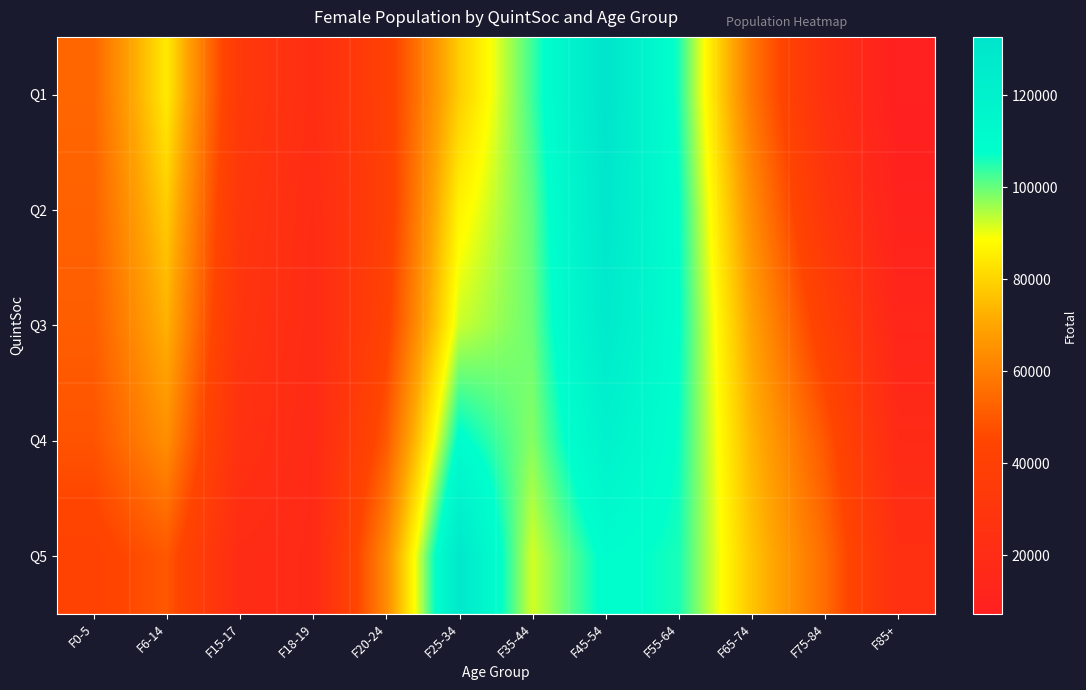

Reading left to right, extract all data points from this chart.

Q1: F0-5=53630	F6-14=84760	F15-17=33085	F18-19=21890	F20-24=40310	F25-34=78360	F35-44=103000	F45-54=132685	F55-64=105615	F65-74=57970	F75-84=25045	F85+=7245
Q2: F0-5=52555	F6-14=78260	F15-17=30690	F18-19=20175	F20-24=39345	F25-34=86360	F35-44=100600	F45-54=130385	F55-64=107575	F65-74=63765	F75-84=30660	F85+=10130
Q3: F0-5=51335	F6-14=72650	F15-17=28785	F18-19=19125	F20-24=42070	F25-34=92695	F35-44=99685	F45-54=126995	F55-64=107925	F65-74=69440	F75-84=39730	F85+=14055
Q4: F0-5=48705	F6-14=64325	F15-17=24955	F18-19=18360	F20-24=49860	F25-34=109200	F35-44=97595	F45-54=119540	F55-64=106890	F65-74=73510	F75-84=49675	F85+=18445
Q5: F0-5=41770	F6-14=49900	F15-17=19935	F18-19=18145	F20-24=62955	F25-34=128765	F35-44=91990	F45-54=109455	F55-64=105825	F65-74=76705	F75-84=55160	F85+=23170